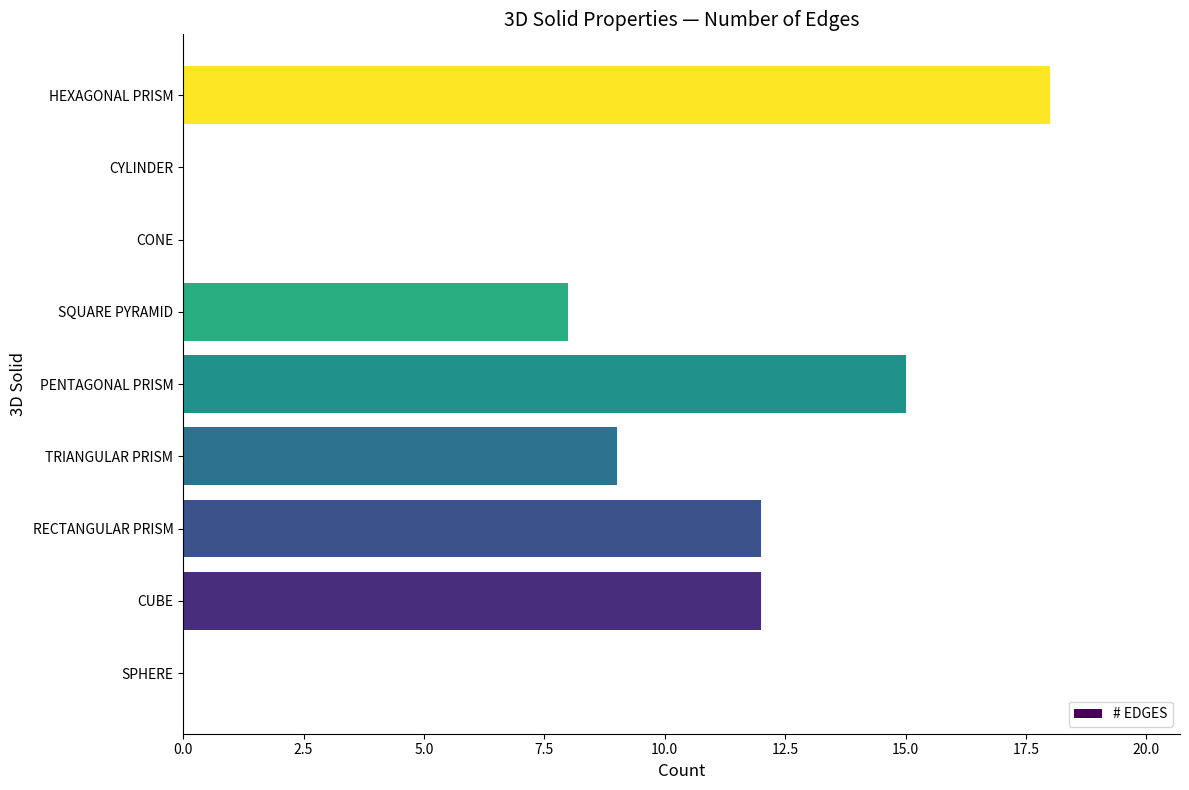

What is the greatest value displayed?

18